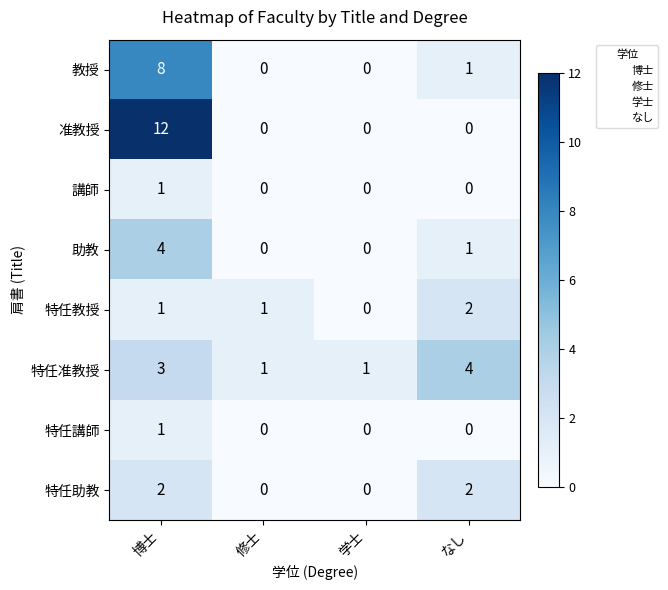

How many values in the 特任准教授 series are below 3?

2